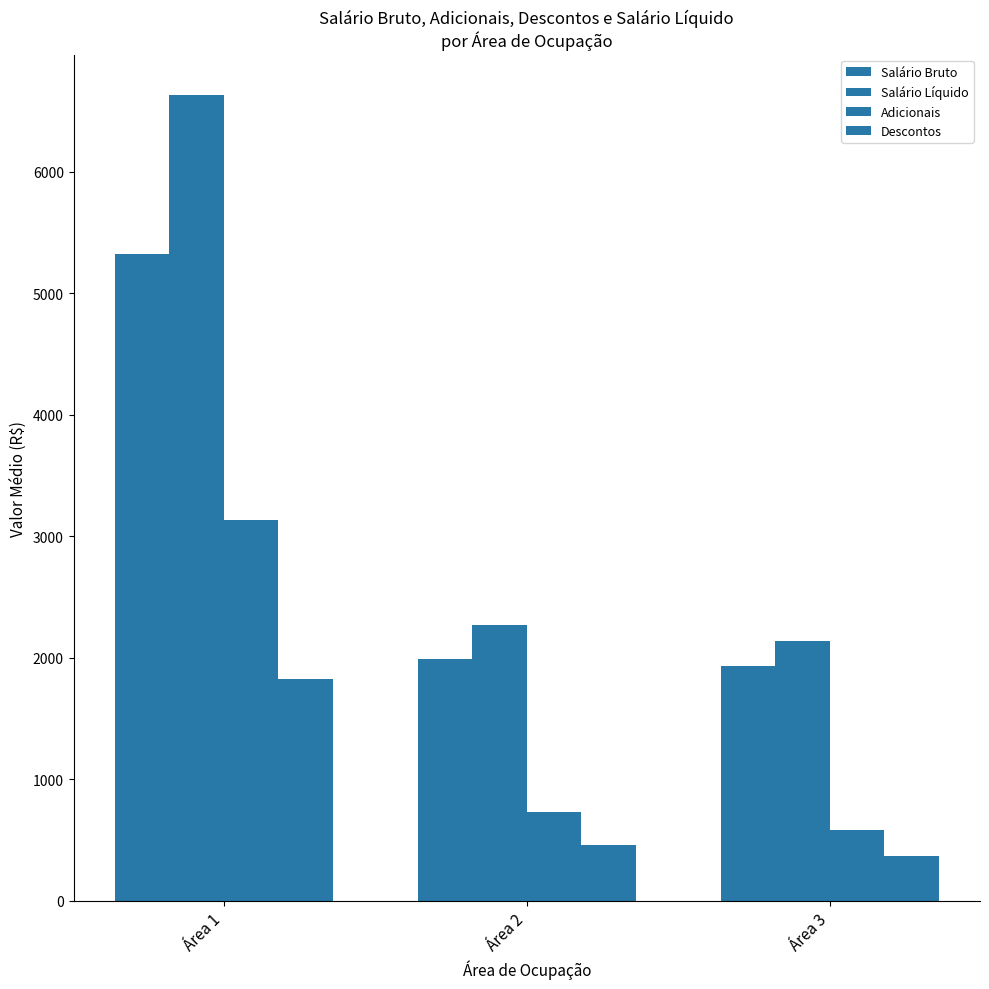

At Área 1, list the series in order from smallest to largest.

Descontos, Adicionais, Salário Bruto, Salário Líquido